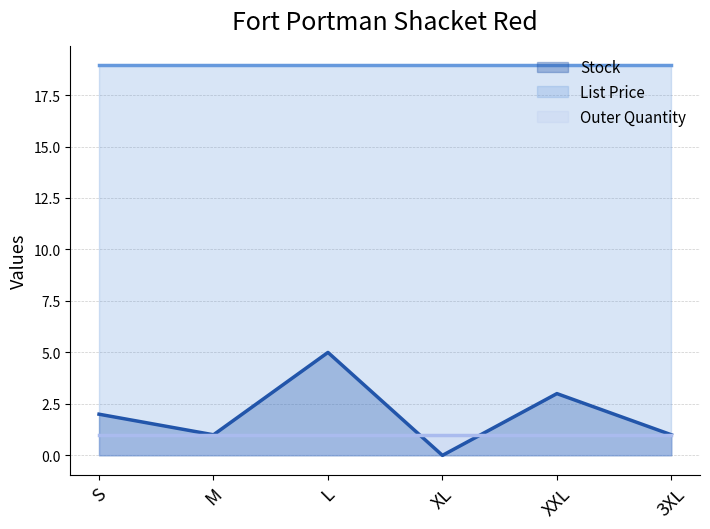

Rank the series by their maximum value, from lowest to highest.

Outer Quantity, Stock, List Price